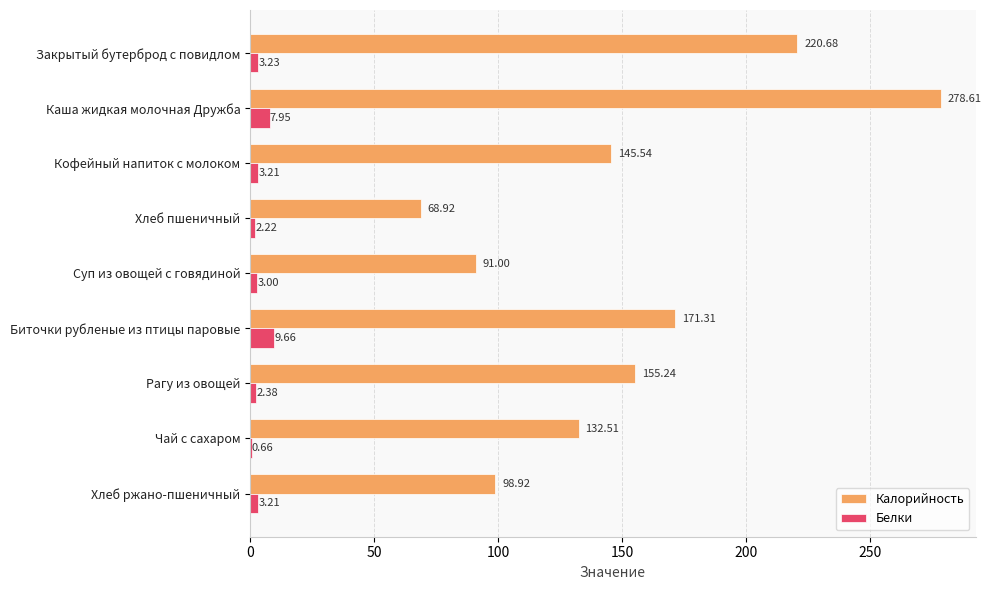

How many data points does each series have?

9